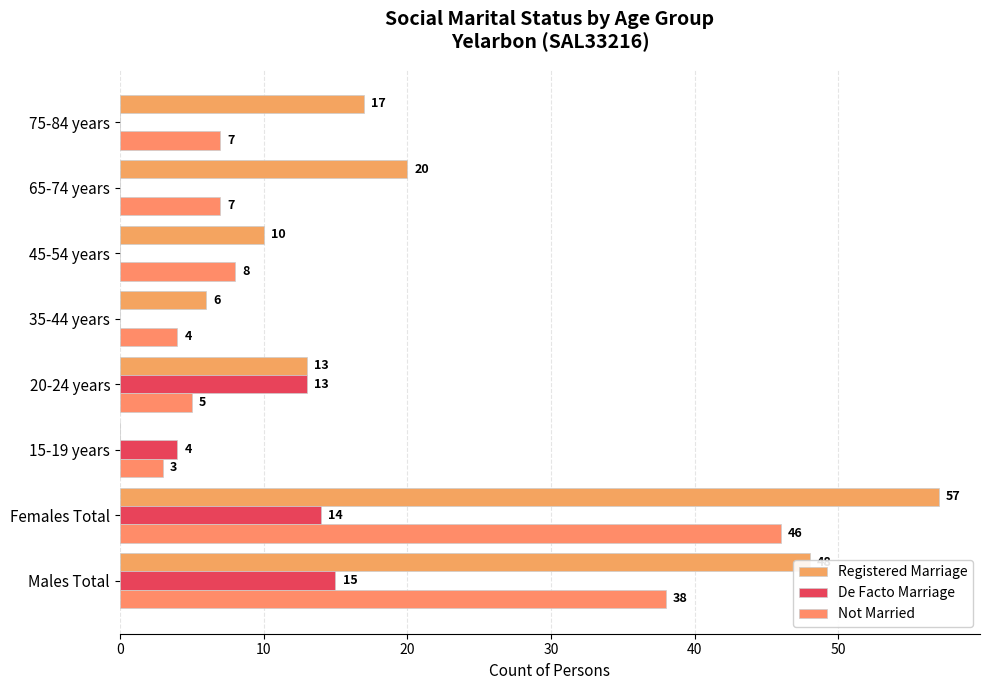

List the series in order of their overall mean, lowest first.

De Facto Marriage, Not Married, Registered Marriage